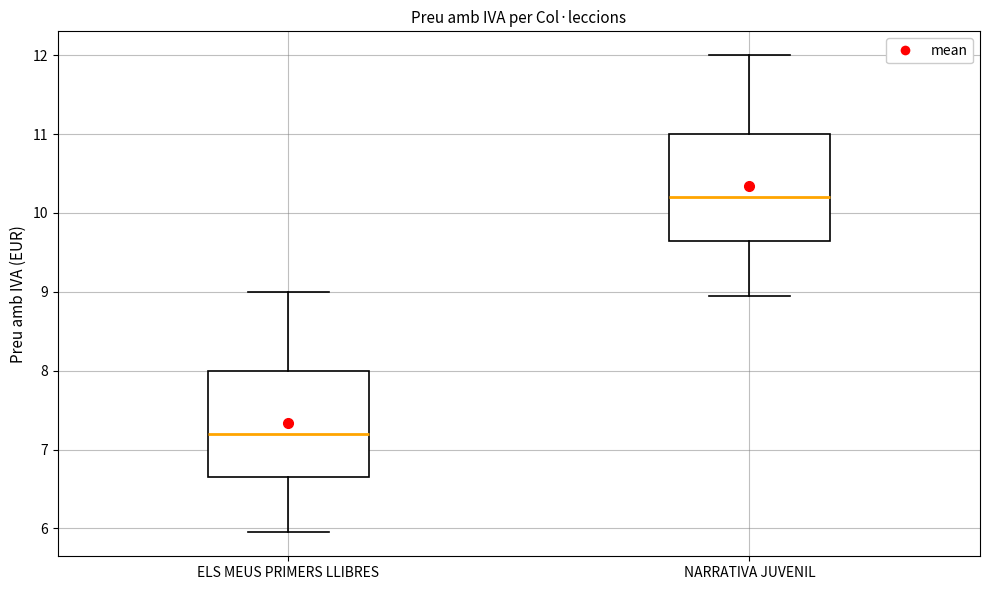

Which box has the highest median line?

NARRATIVA JUVENIL